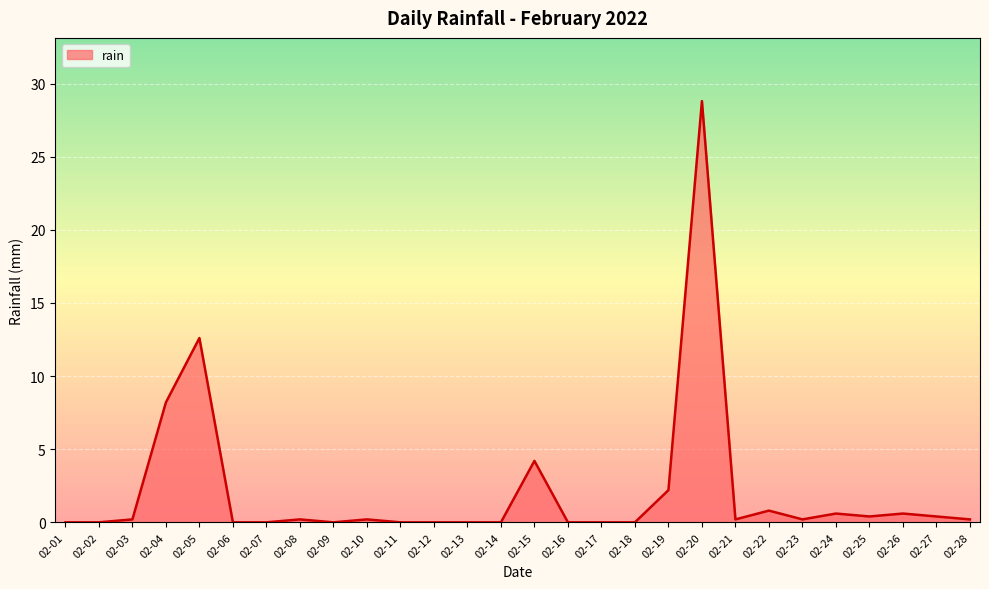

True or false: the data shows 0.0 at 02-13.

True